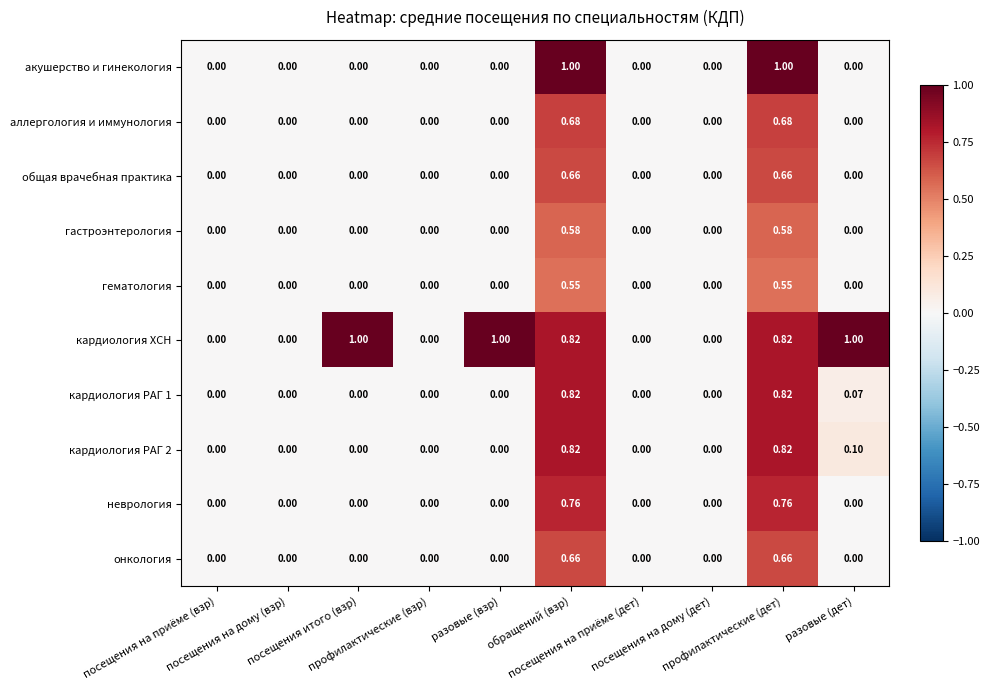

Which series has the largest total across all categories?

кардиология ХСН